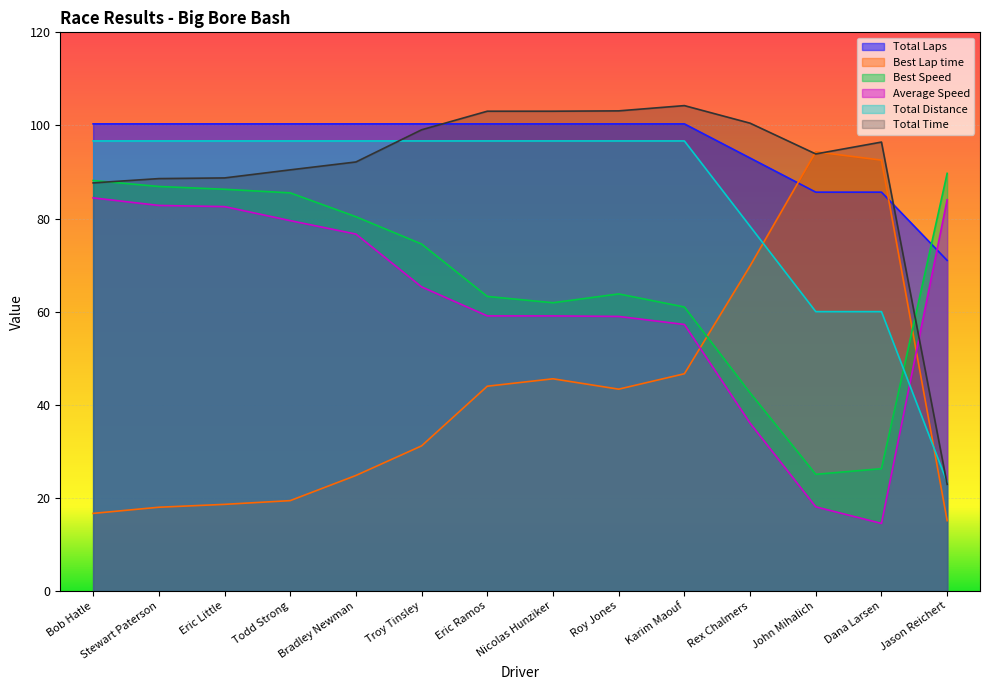

How many values in the Total Time series are below 96?

7